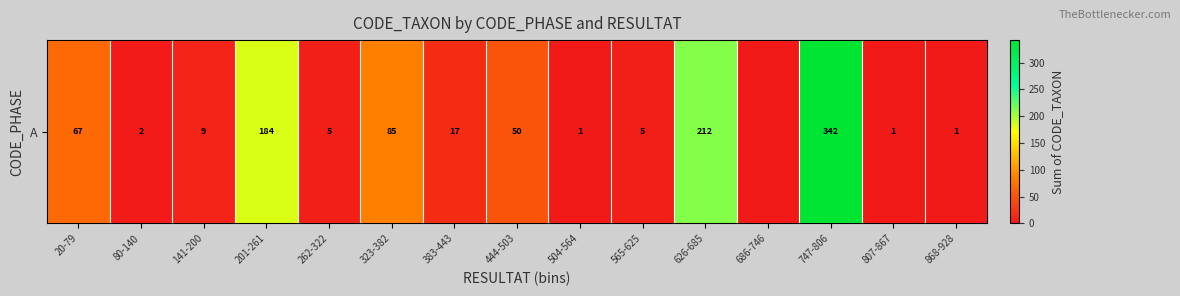

What is the approximate value at 20-79?

67